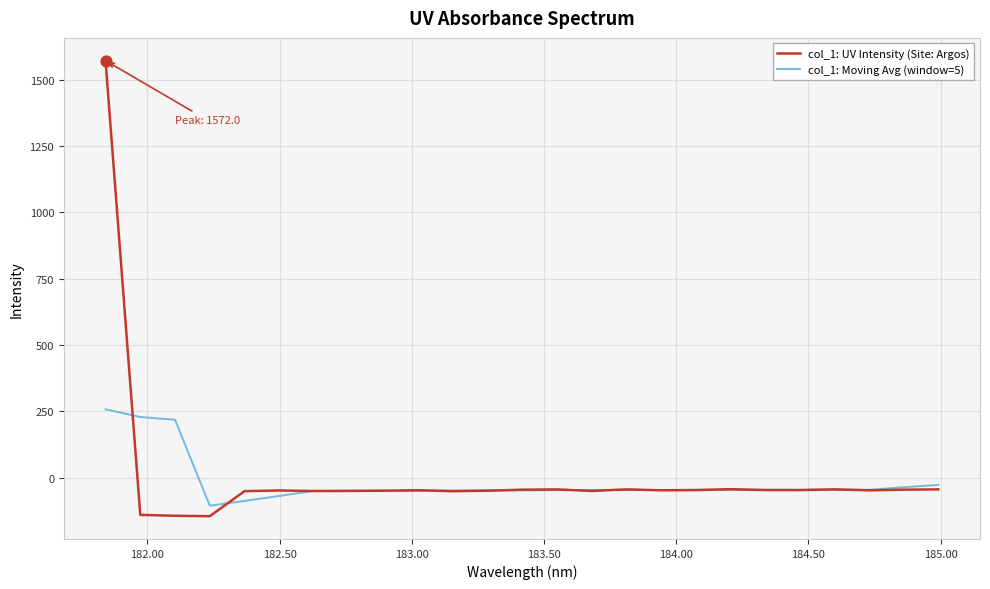

Which series has the largest range (max minus min)?

col_1: UV Intensity (Site: Argos)